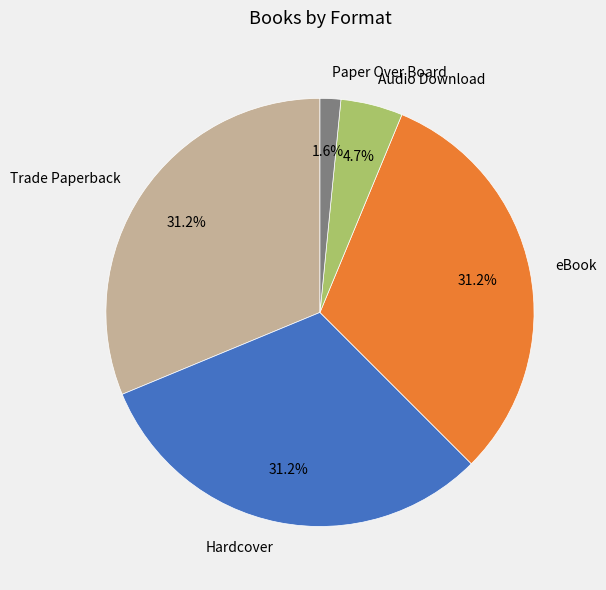

Is Hardcover the majority of the pie?

No